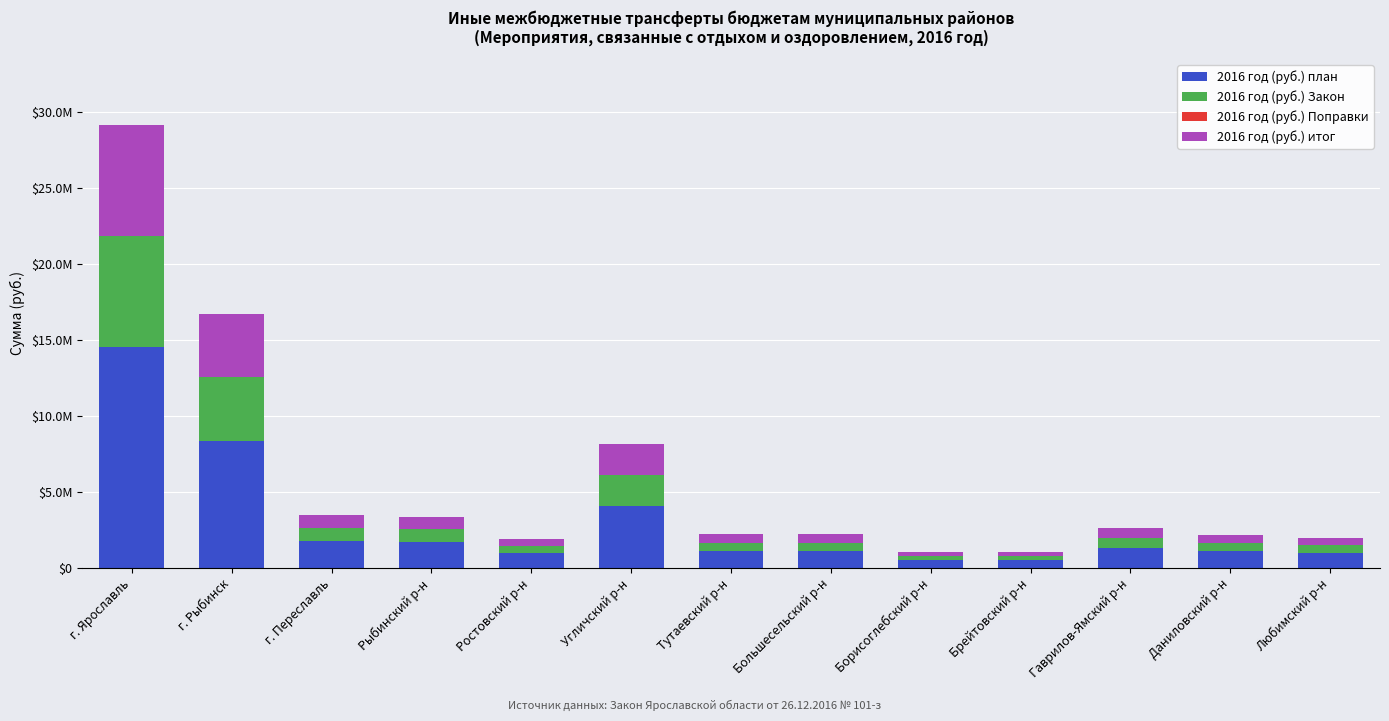

What is the label of the 13th bar from the left?

Любимский р-н